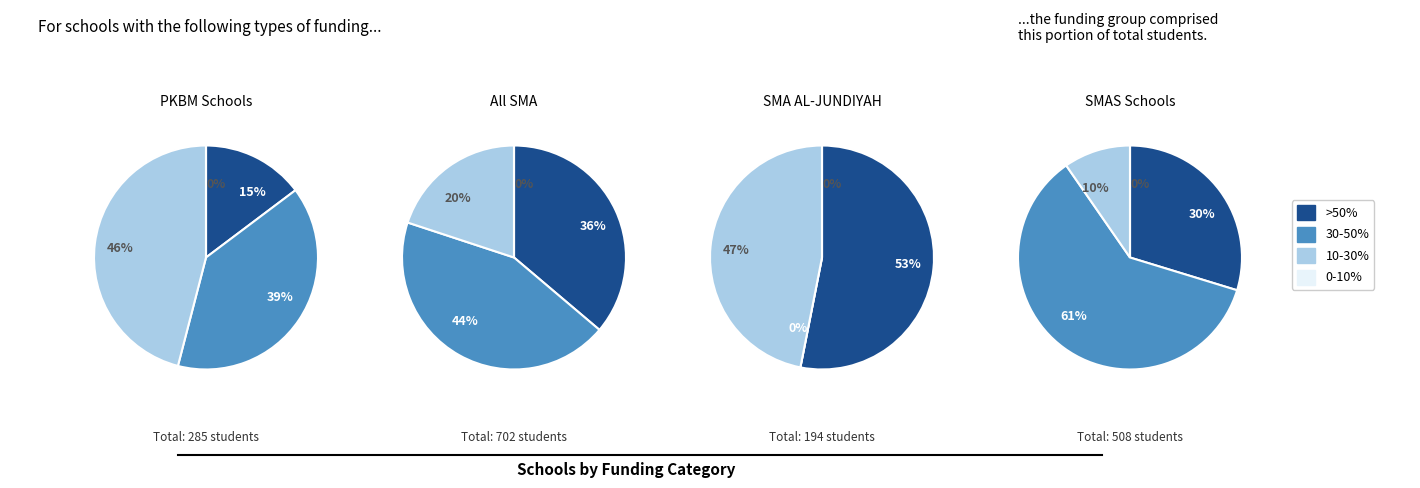

How many segments does this pie chart have?

11